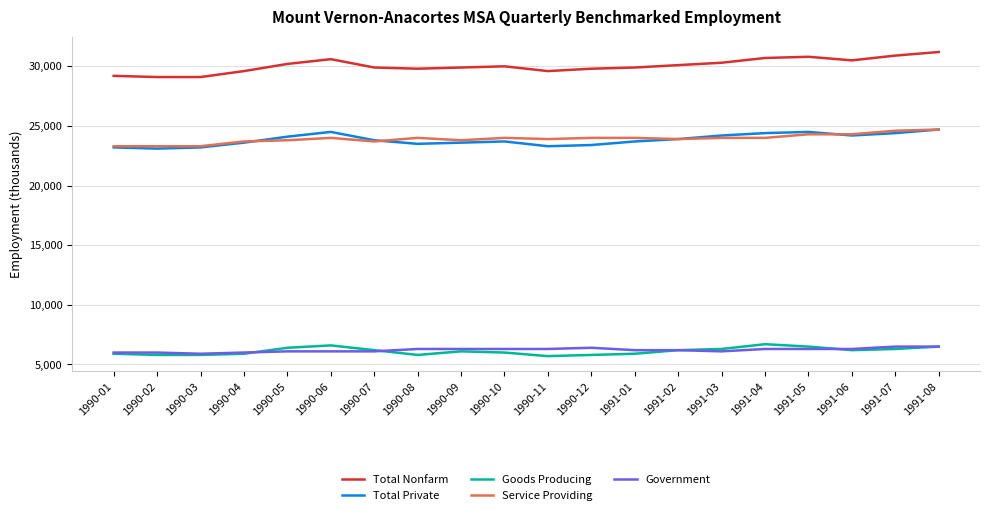

What is the sum of the Total Private values at 1991-01 and 1990-03?

46900